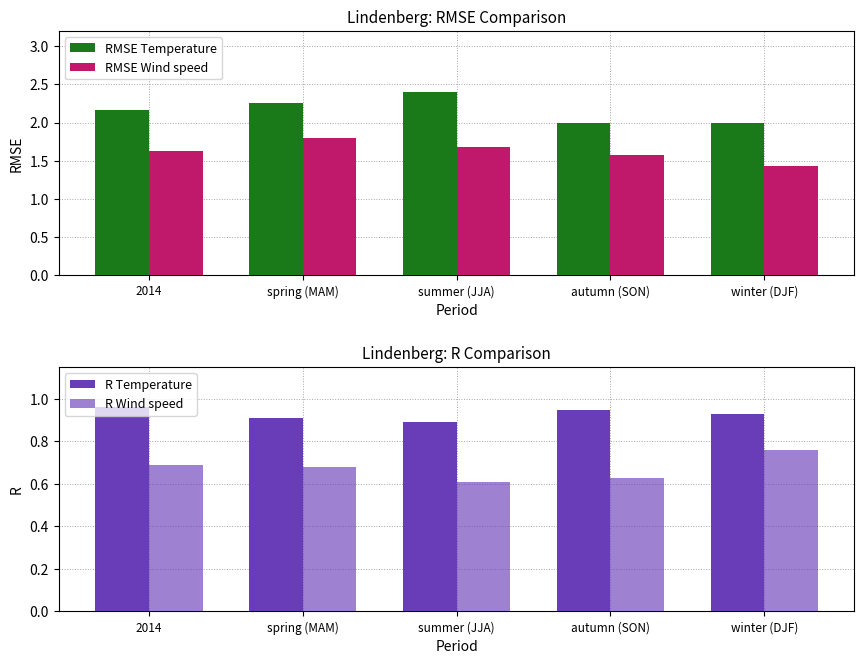

What is the label of the 2nd bar from the right?

autumn (SON)